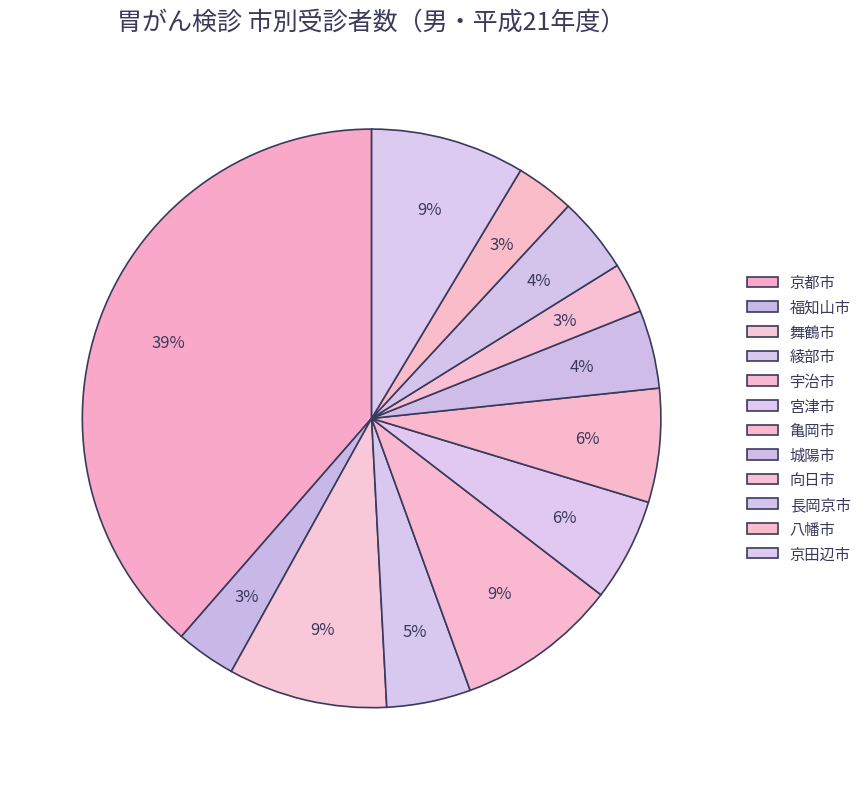

How many slices are in this pie chart?

12